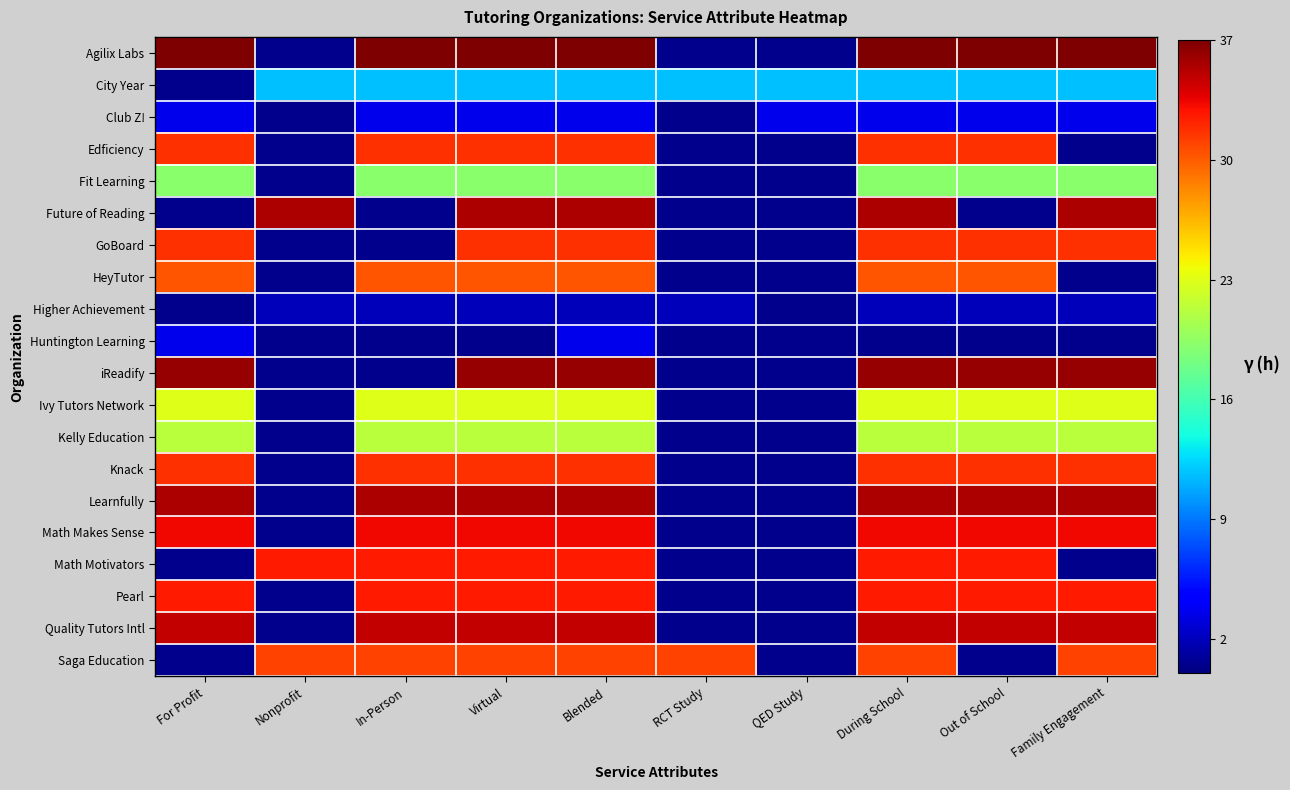

At which category is the sum across all series the highest?

Blended